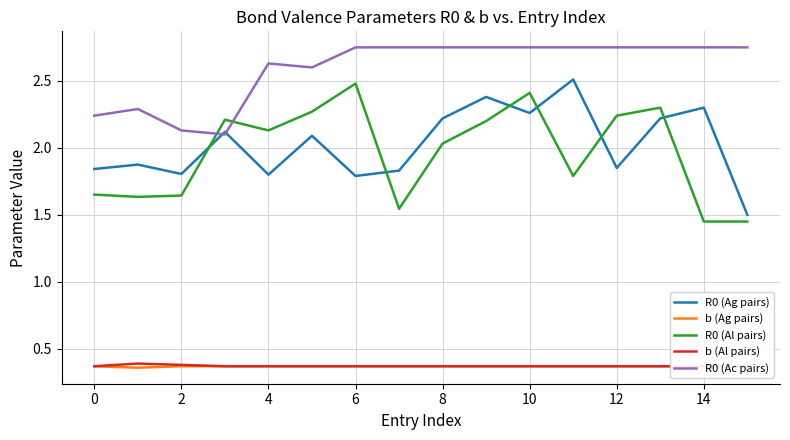

At which category is the sum across all series the highest?

10